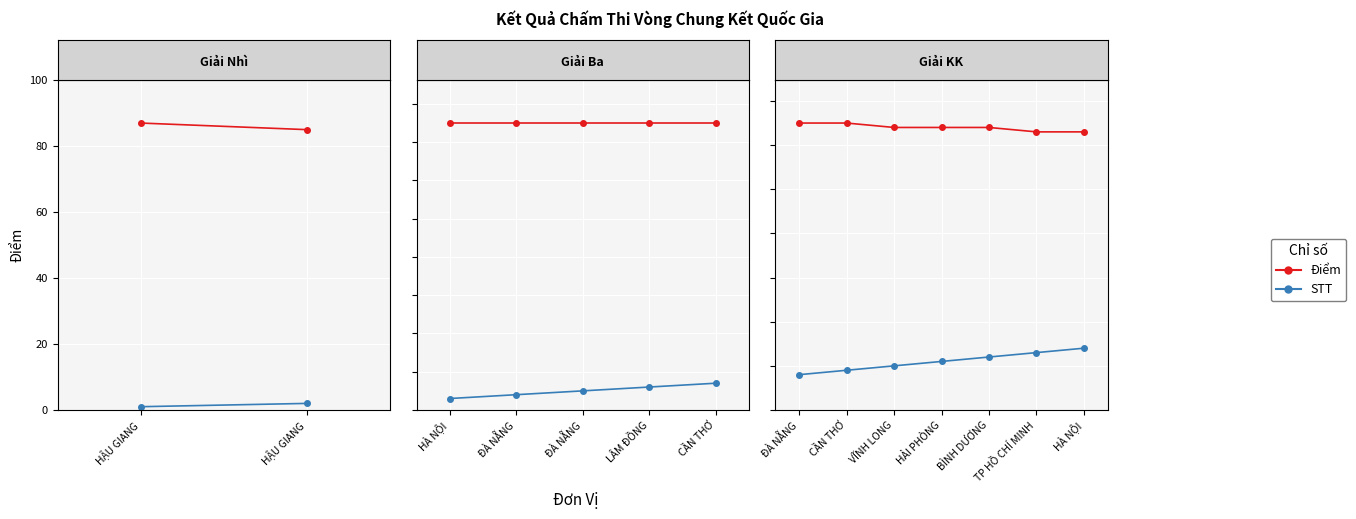

Rank the series by their maximum value, from lowest to highest.

STT, Điểm